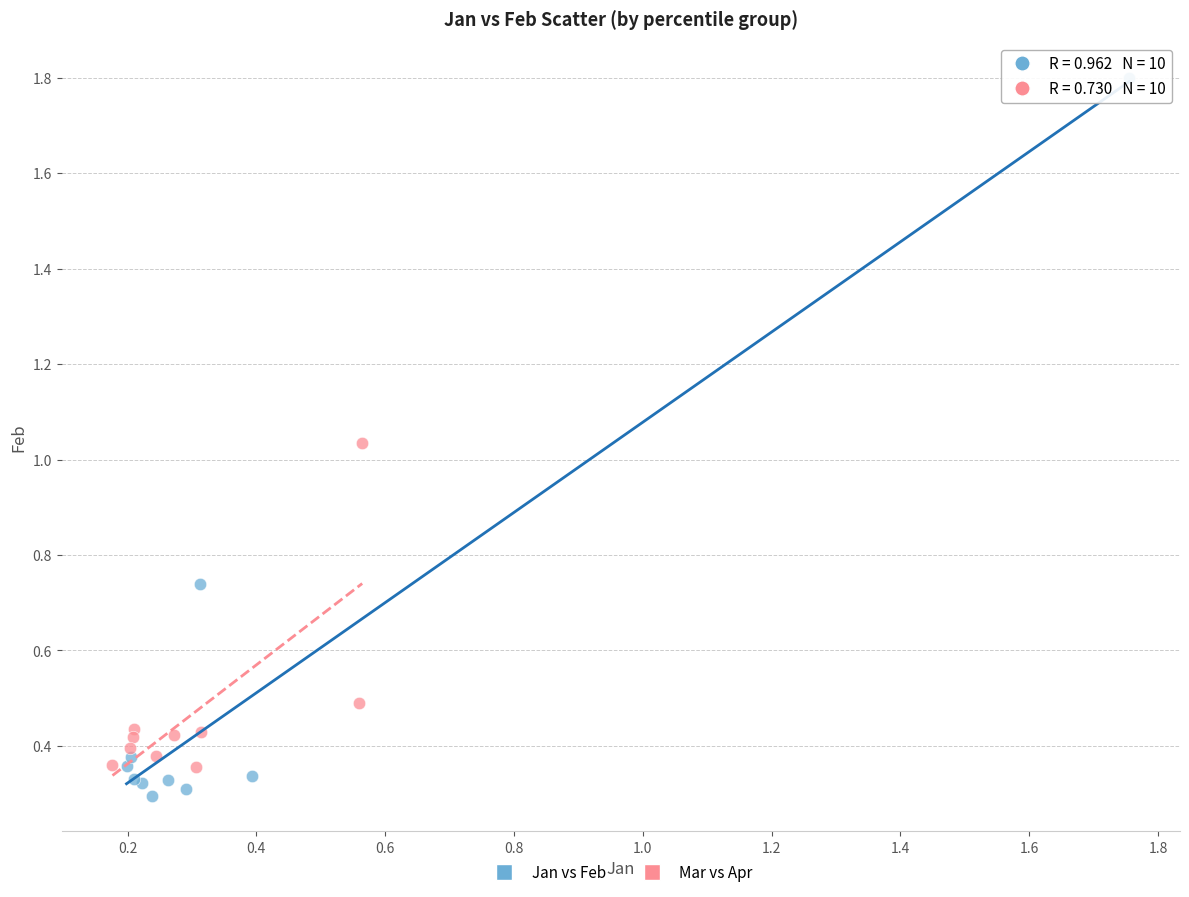

Which series has the largest Y range (max minus min)?

Jan vs Feb